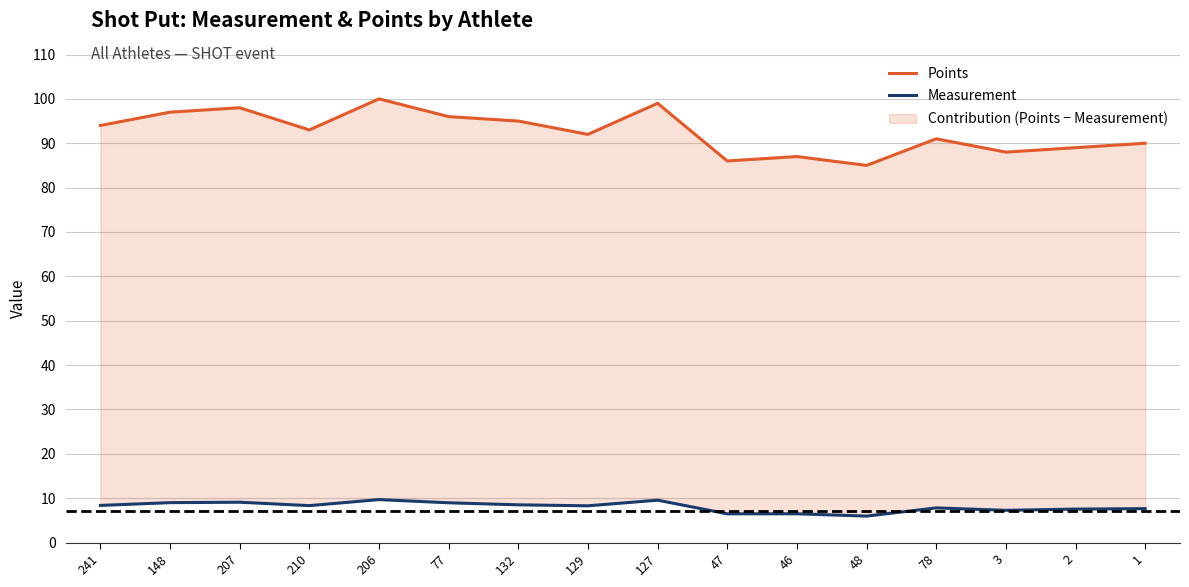

List the series in order of their overall mean, highest first.

Points, Measurement